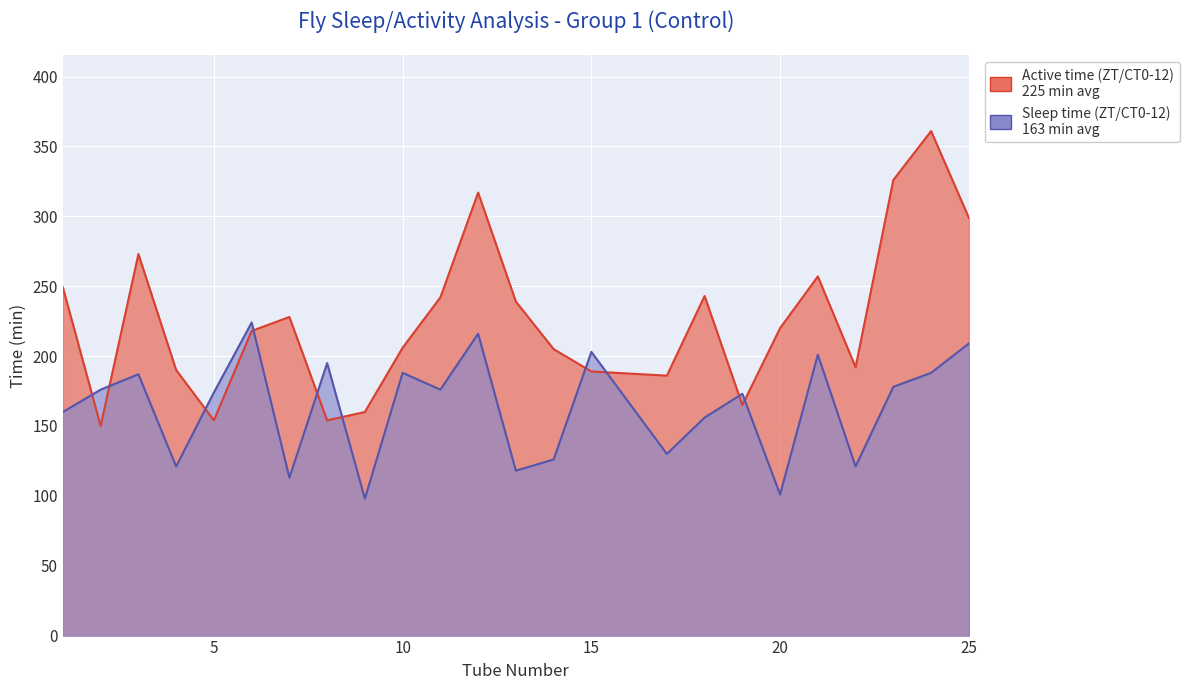

Reading left to right, transcribe all the data shown in this chart.

Active time (ZT/CT0-12): 249	150	273	190	154	218	228	154	160	206	242	317	239	205	189	186	243	165	220	257	192	326	361	299
Sleep time (ZT/CT0-12): 160	176	187	121	174	224	113	195	98	188	176	216	118	126	203	130	156	173	101	201	121	178	188	209